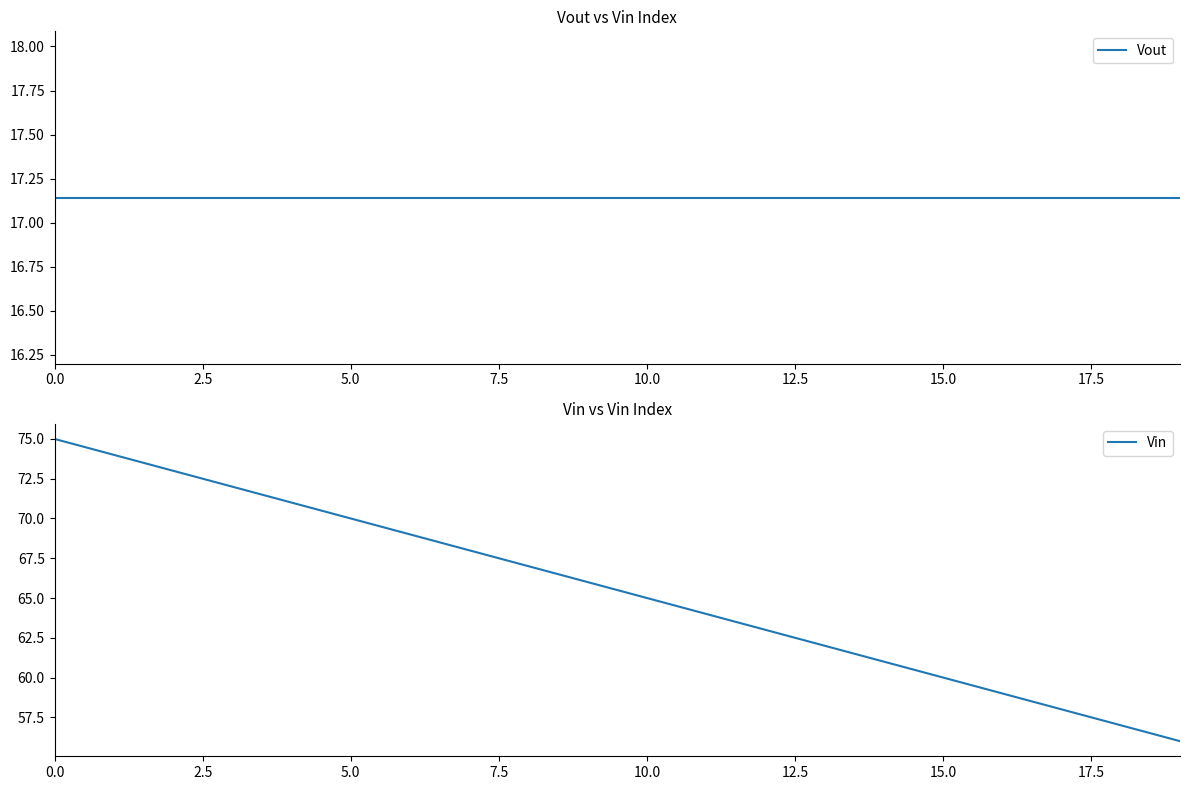

What are all the series names shown in the legend?

Vout, Vin